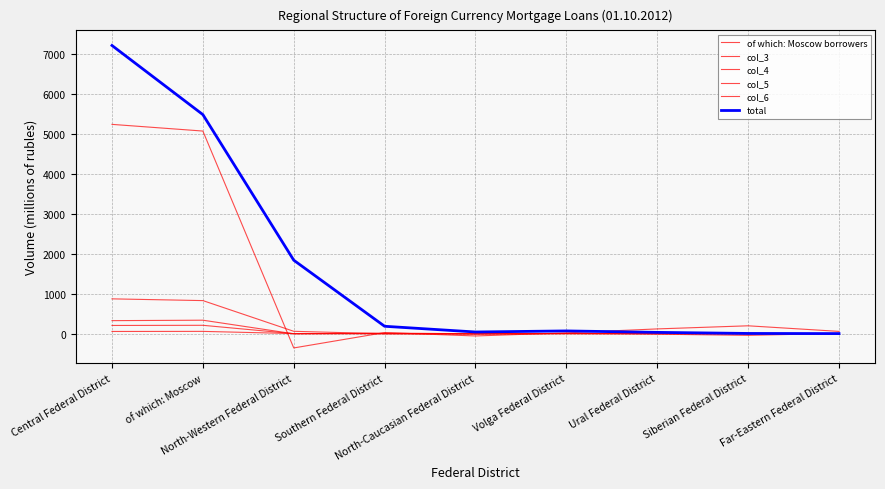

What is the label of the 4th point from the left?

Southern Federal District